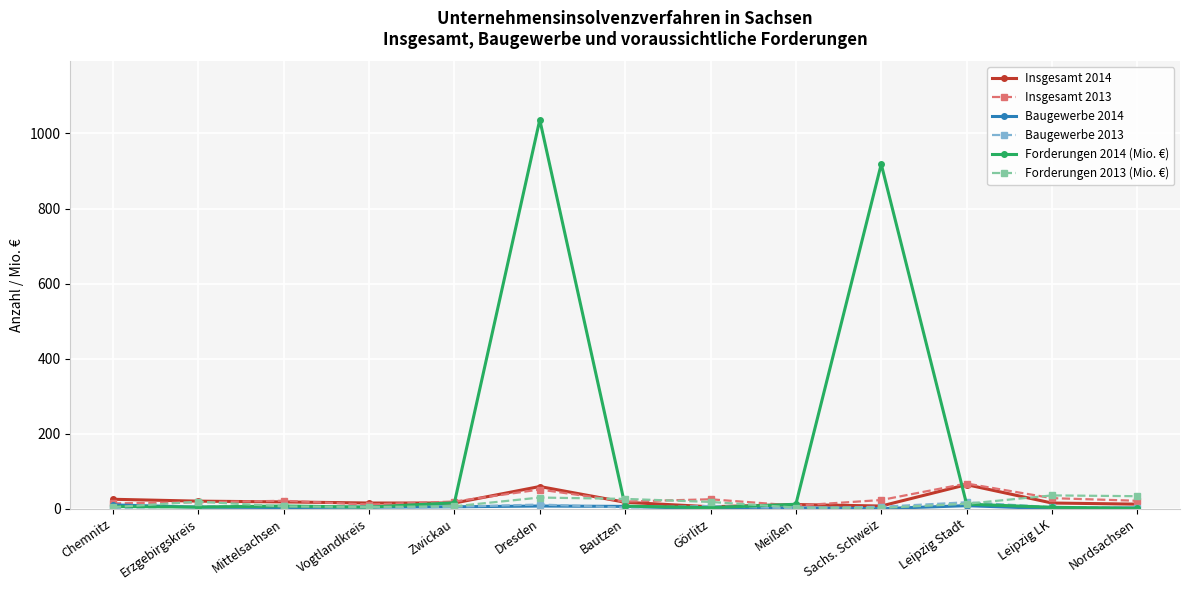

What is the label of the 10th point from the left?

Sachs. Schweiz